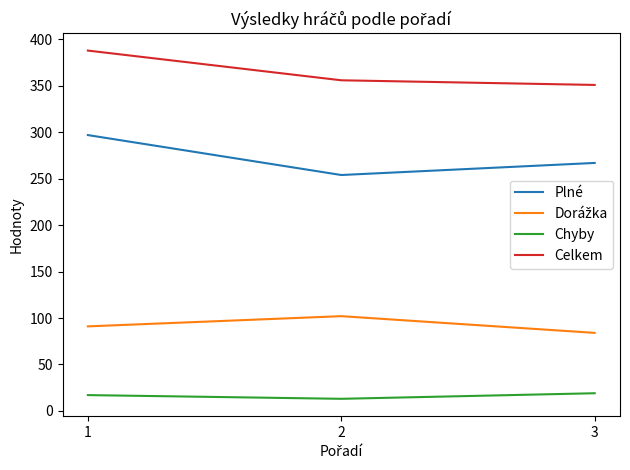

Which series has the widest spread of values?

Plné